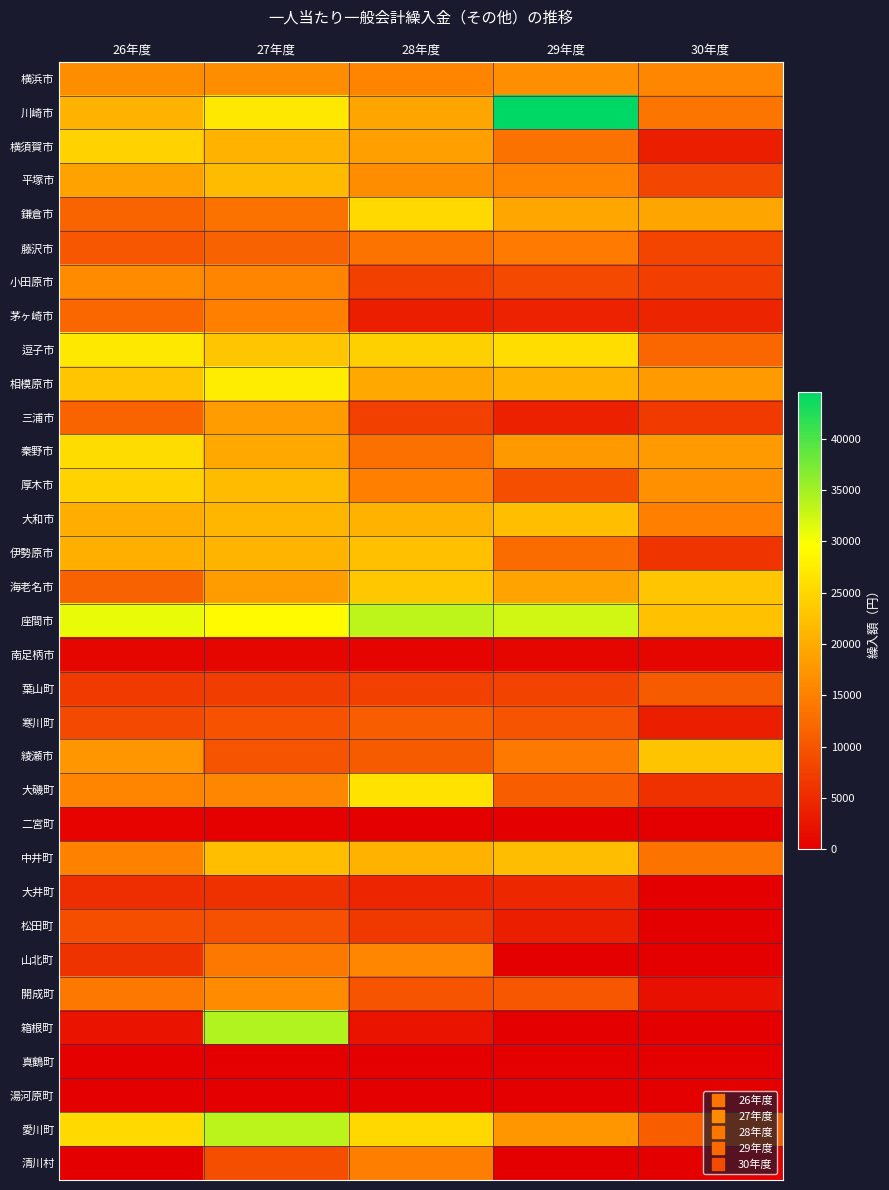

Reading left to right, transcribe all the data shown in this chart.

横浜市: 26年度=16486	27年度=16468	28年度=15470	29年度=16641	30年度=15668
川崎市: 26年度=20880	27年度=27098	28年度=19157	29年度=44502	30年度=13614
横須賀市: 26年度=24338	27年度=20801	28年度=18774	29年度=13225	30年度=3578
平塚市: 26年度=18836	27年度=21857	28年度=16375	29年度=15535	30年度=8189
鎌倉市: 26年度=11680	27年度=13324	28年度=25355	29年度=19419	30年度=19218
藤沢市: 26年度=10149	27年度=11479	28年度=13545	29年度=14346	30年度=8105
小田原市: 26年度=16231	27年度=15546	28年度=7644	29年度=8667	30年度=7400
茅ヶ崎市: 26年度=12050	27年度=14799	28年度=3588	29年度=4171	30年度=4260
逗子市: 26年度=26977	27年度=23017	28年度=24316	29年度=25866	30年度=12117
相模原市: 26年度=22997	27年度=27485	28年度=19709	29年度=20702	30年度=17926
三浦市: 26年度=11742	27年度=18307	28年度=7600	29年度=3948	30年度=6916
秦野市: 26年度=25723	27年度=19787	28年度=13136	29年度=17811	30年度=17970
厚木市: 26年度=24480	27年度=21811	28年度=14927	29年度=9099	30年度=16992
大和市: 26年度=20214	27年度=21250	28年度=20771	29年度=22222	30年度=14898
伊勢原市: 26年度=20428	27年度=21097	28年度=22295	29年度=12584	30年度=6201
海老名市: 26年度=11577	27年度=18212	28年度=23241	29年度=19102	30年度=23002
座間市: 26年度=30792	27年度=29201	28年度=33459	29年度=32441	30年度=22446
南足柄市: 26年度=716	27年度=750	28年度=597	29年度=786	30年度=833
葉山町: 26年度=6937	27年度=7158	28年度=7548	29年度=7960	30年度=10705
寒川町: 26年度=8616	27年度=9733	28年度=11050	29年度=9891	30年度=3517
綾瀬市: 26年度=17541	27年度=9877	28年度=10715	29年度=14254	30年度=22852
大磯町: 26年度=15583	27年度=15657	28年度=26406	29年度=10826	30年度=5858
二宮町: 26年度=364	27年度=293	28年度=0	29年度=0	30年度=0
中井町: 26年度=15006	27年度=22234	28年度=20711	29年度=21937	30年度=13451
大井町: 26年度=5455	27年度=5745	28年度=4484	29年度=4829	30年度=0
松田町: 26年度=9127	27年度=9413	28年度=6680	29年度=3593	30年度=0
山北町: 26年度=5936	27年度=14014	28年度=15761	29年度=0	30年度=0
開成町: 26年度=14033	27年度=16168	28年度=9775	29年度=10117	30年度=1953
箱根町: 26年度=2285	27年度=34218	28年度=2344	29年度=0	30年度=0
真鶴町: 26年度=288	27年度=0	28年度=0	29年度=0	30年度=0
湯河原町: 26年度=50	27年度=0	28年度=0	29年度=0	30年度=0
愛川町: 26年度=25234	27年度=33654	28年度=25122	29年度=17397	30年度=11091
清川村: 26年度=0	27年度=9130	28年度=14755	29年度=0	30年度=0